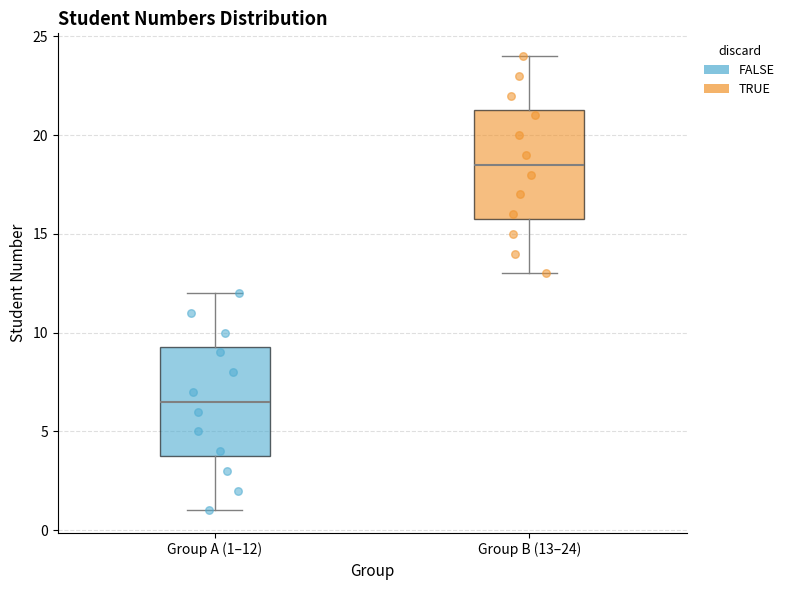

Reading left to right, read every box against the y-axis: the position of its median line, the range the box covers, and the ends of its whiskers. The values are not printed on the chart, so give them approximately, as read against the axis.

Group A (1–12): median 6.5, box 4.0 to 9.5, whiskers 1.0 to 12.0
Group B (13–24): median 18.5, box 16.0 to 21.5, whiskers 13.0 to 24.0